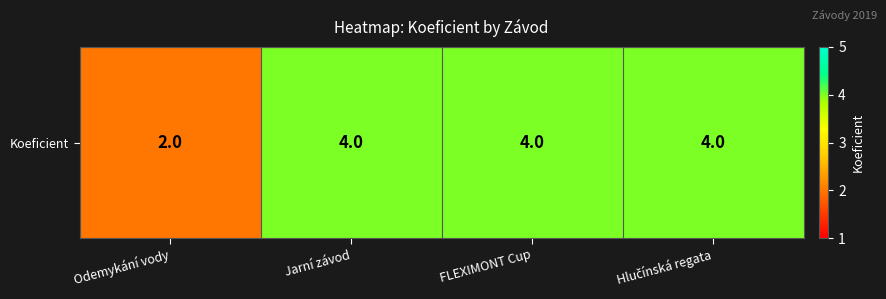

What is the sum of the values at Jarní závod and Hlučínská regata?

8